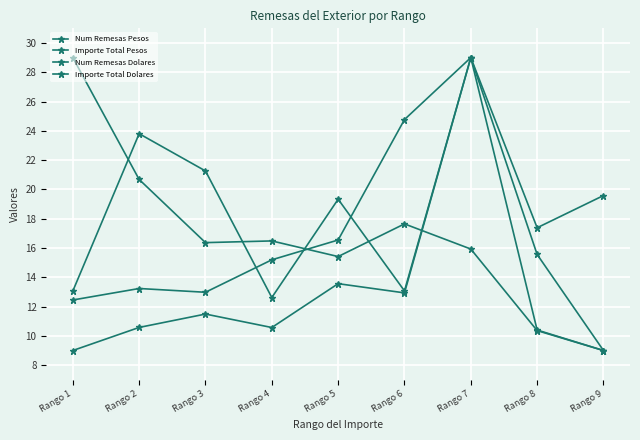

How many lines are shown in the chart?

4